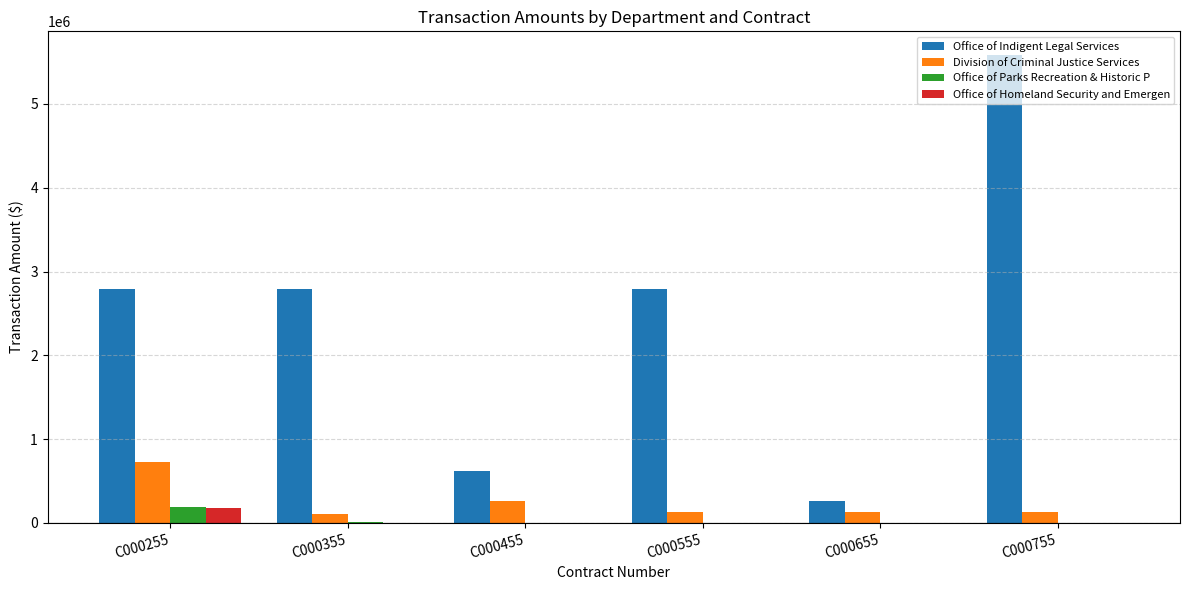

Which category has the highest value across all series?

C000755